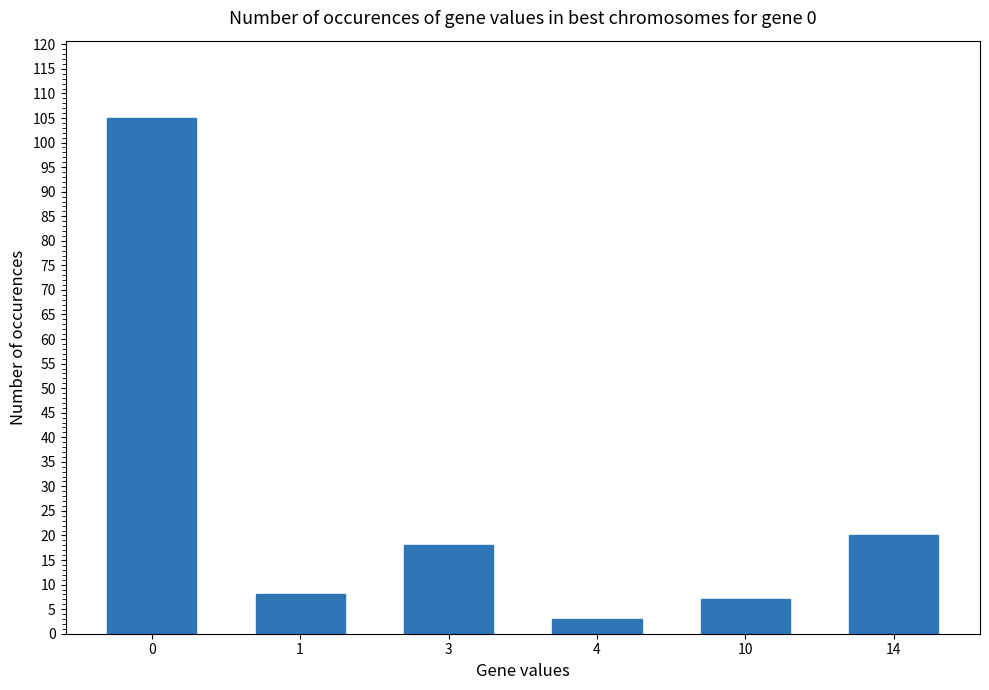

Approximately how many times larger is the value at 10 compared to 1?

0.9